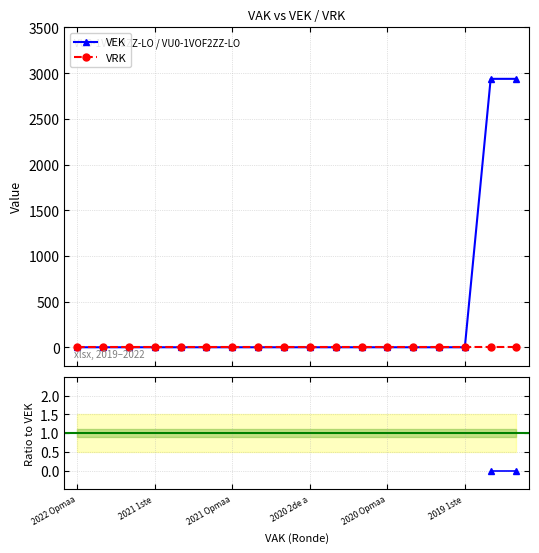

Where is VEK nearest to the value 1469?

2022 Opmaa